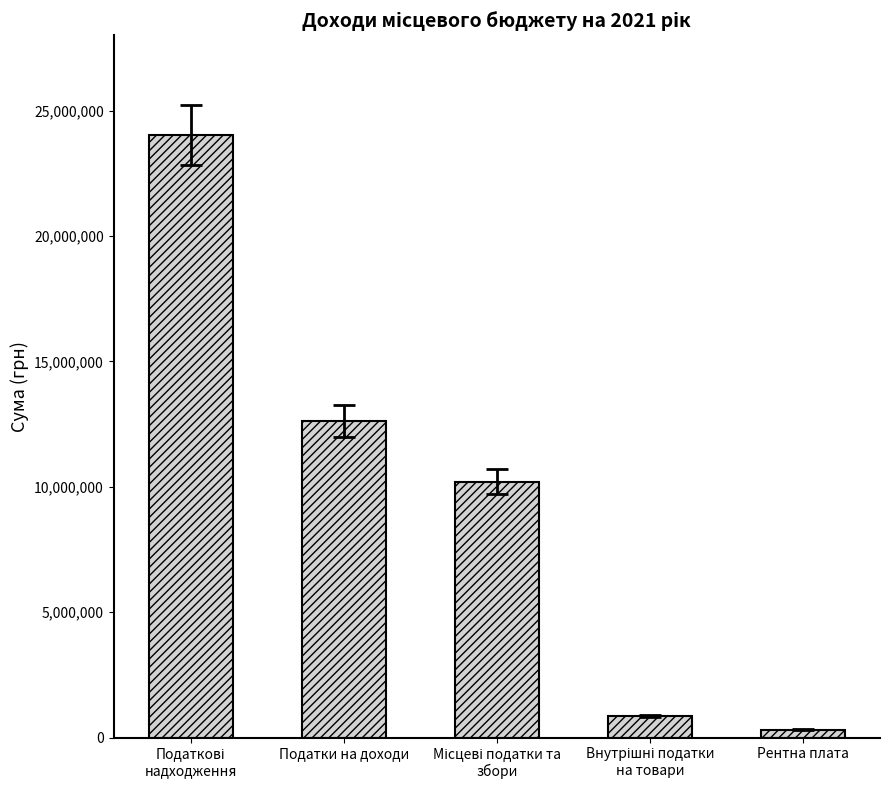

Reading left to right, list all the values displayed in this chart.

24039228	12633528	10205700	860000	325000